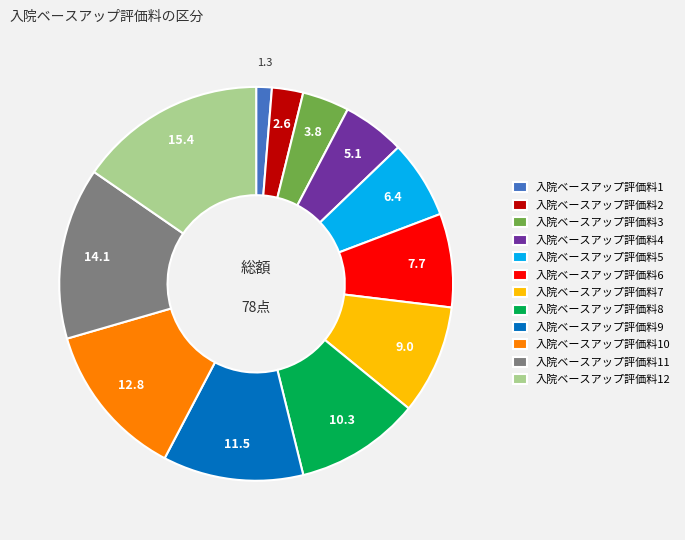

Is it true that 入院ベースアップ評価料10 is 13% of the pie?

True